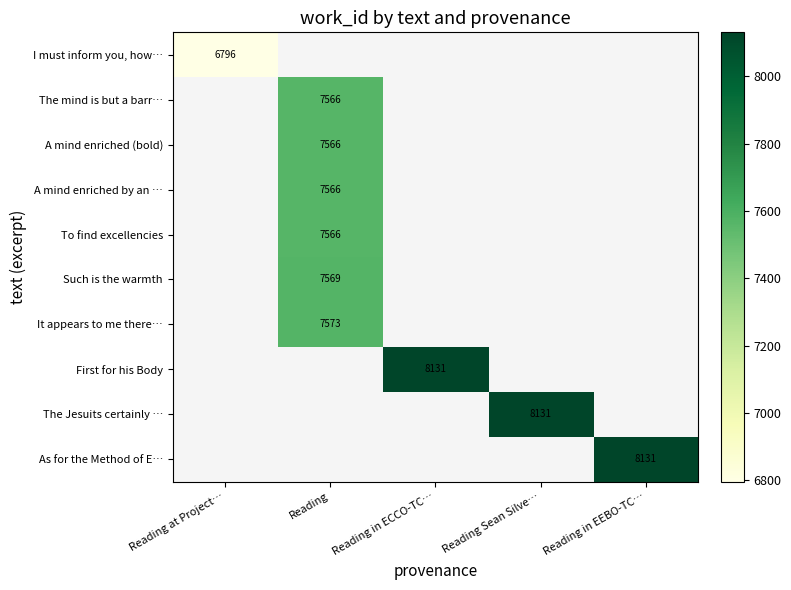

How many series are shown in this chart?

10